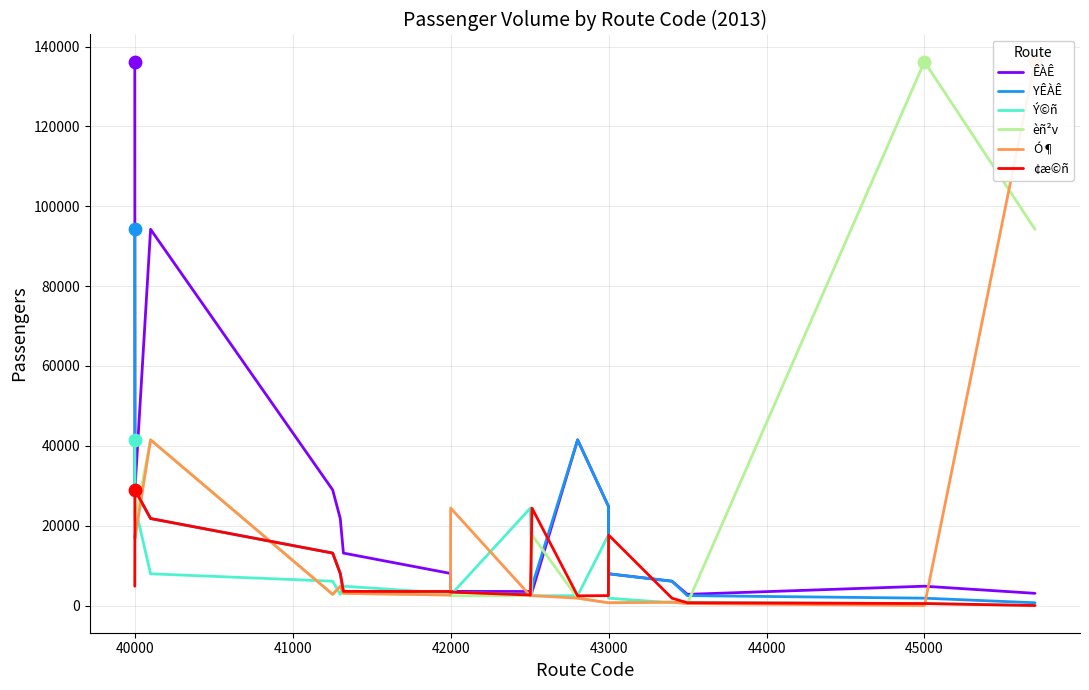

Which series contains the highest Y value?

ÊÀÊ